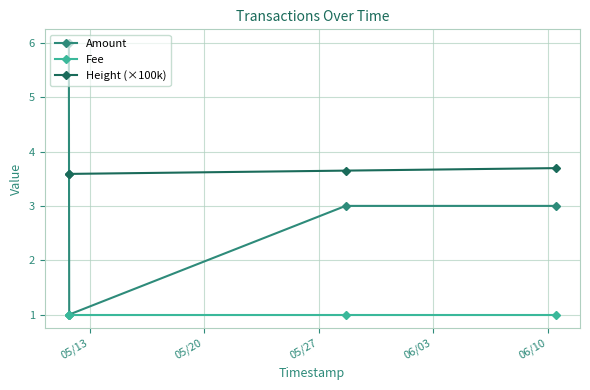

Which series has the largest range (max minus min)?

Amount